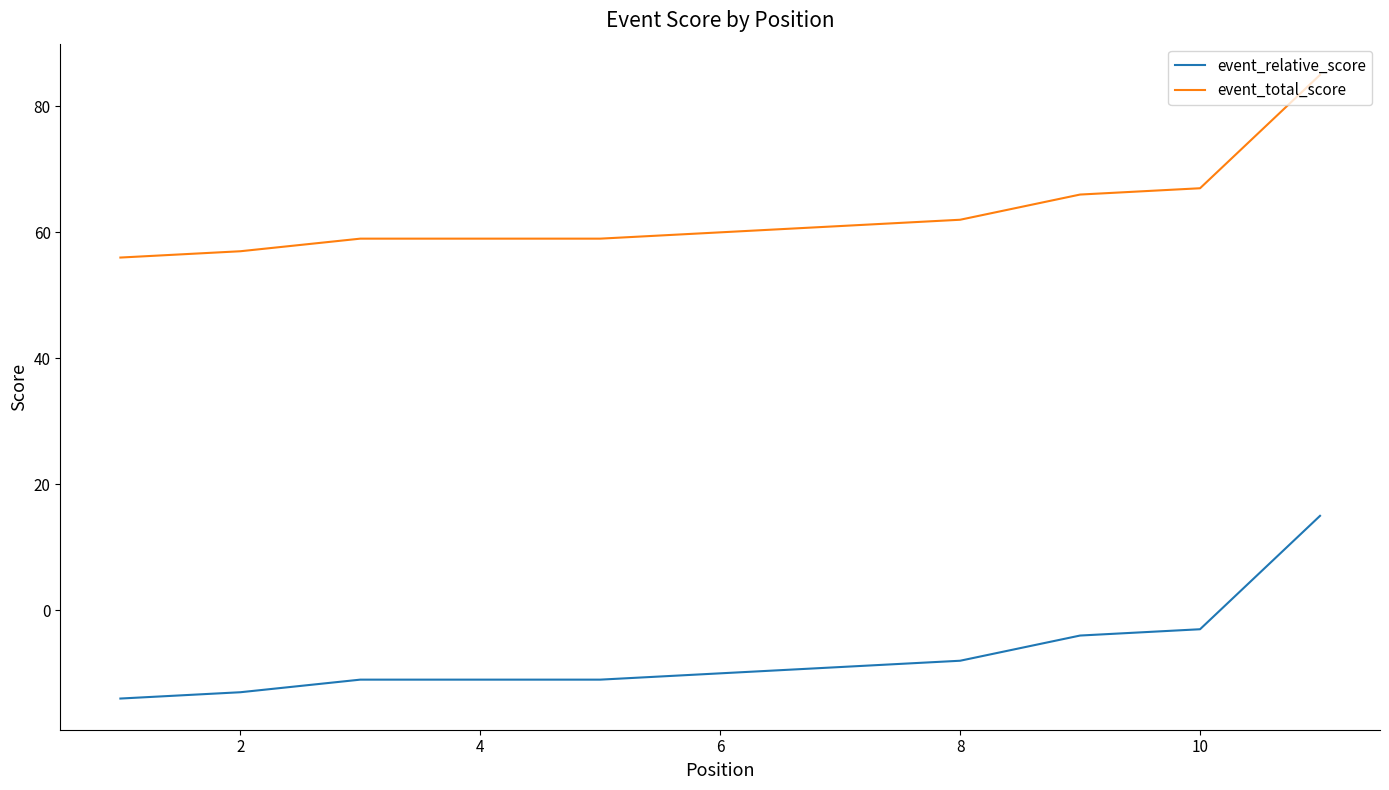

Which series has the largest total across all categories?

event_total_score